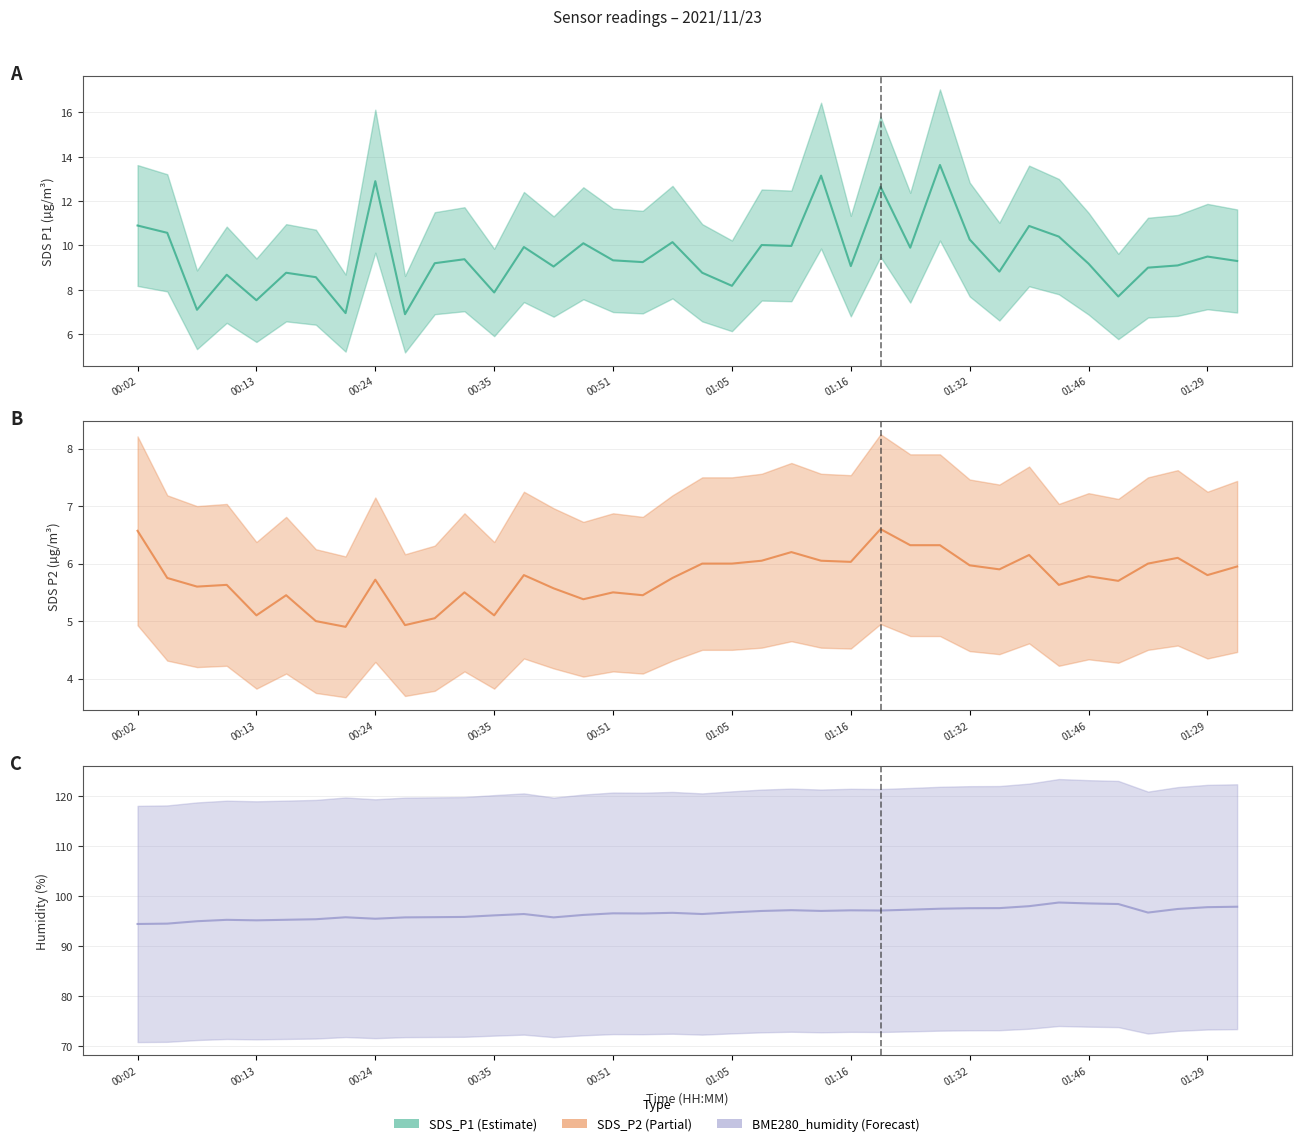

True or false: SDS_P2 (line) and BME280_humidity (line) intersect in this chart.

False